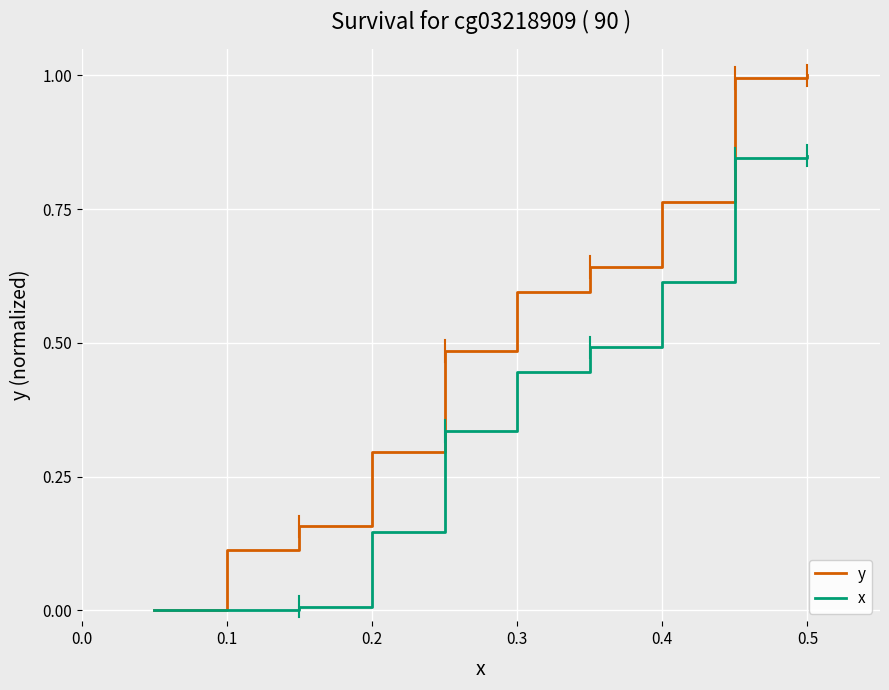

Which series has the widest spread of values?

y